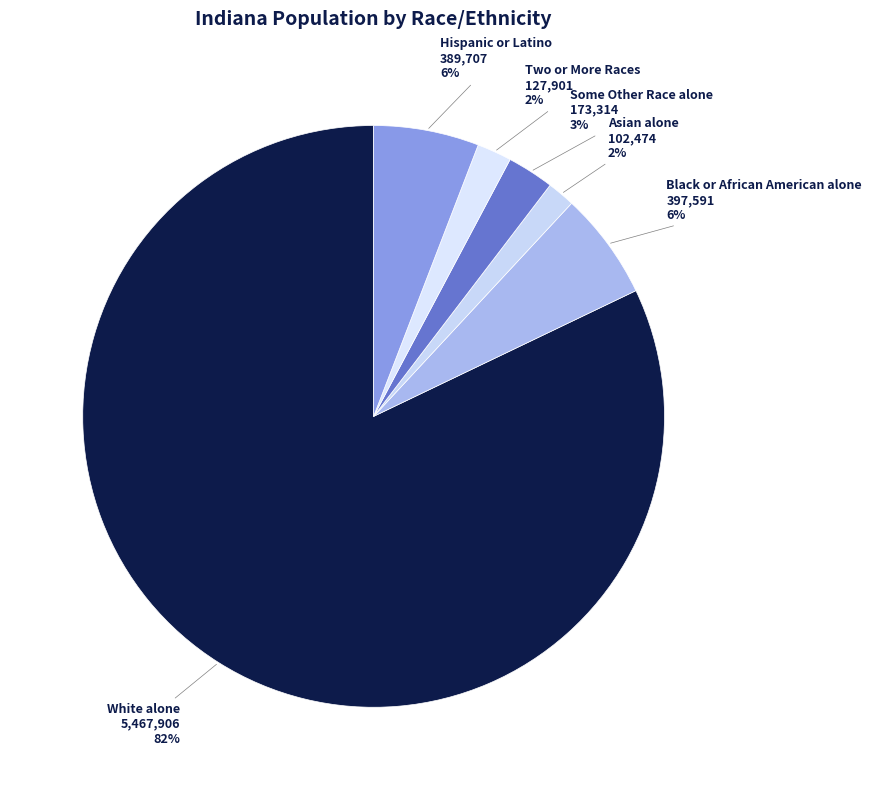

How many segments does this pie chart have?

6